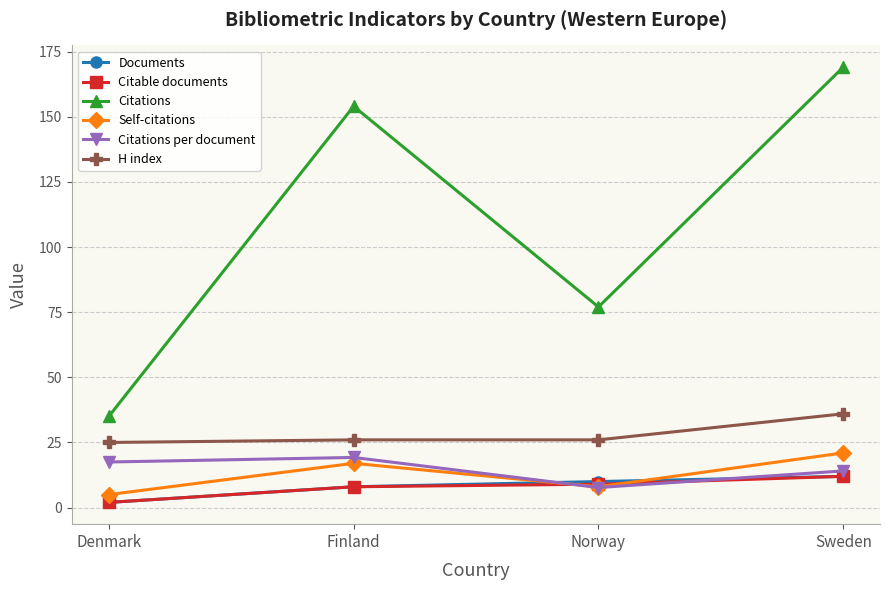

Is it true that H index equals 62.3 at Sweden?

False